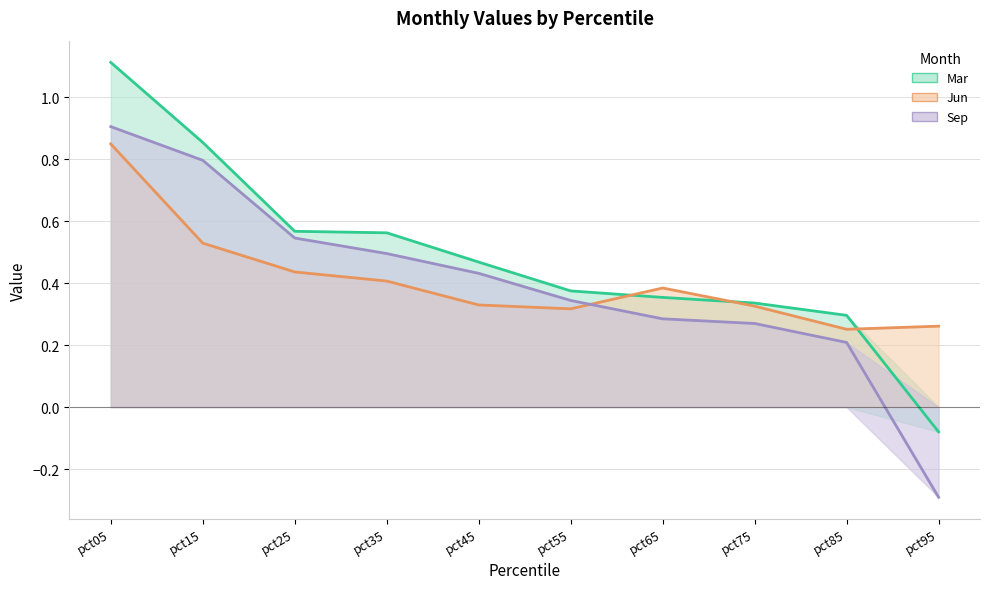

What is the minimum value shown in the chart?

-0.3